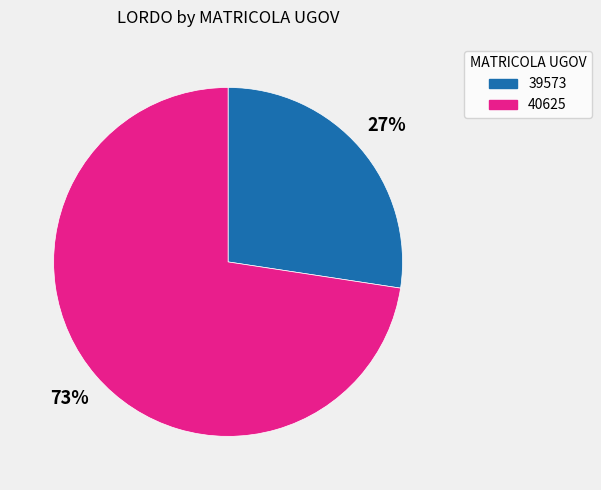

How many segments does this pie chart have?

2